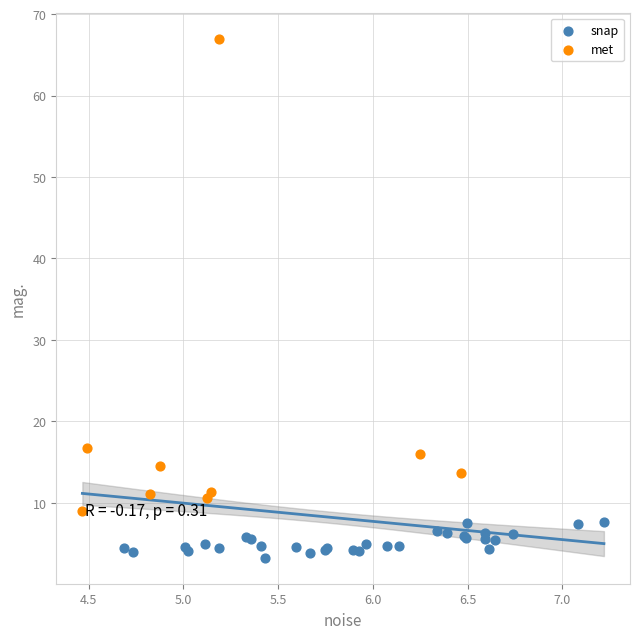

Which series contains the highest Y value?

met